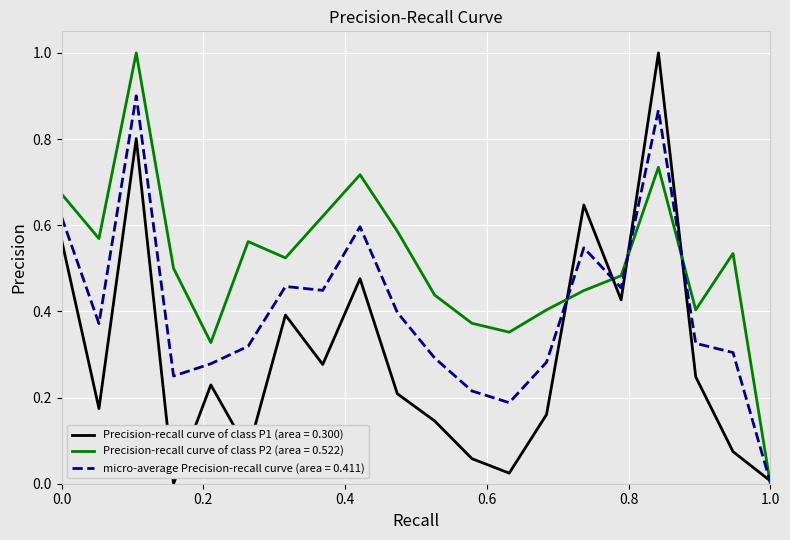

Which series has the largest total across all categories?

Precision-recall curve of class P2 (area = 0.522)